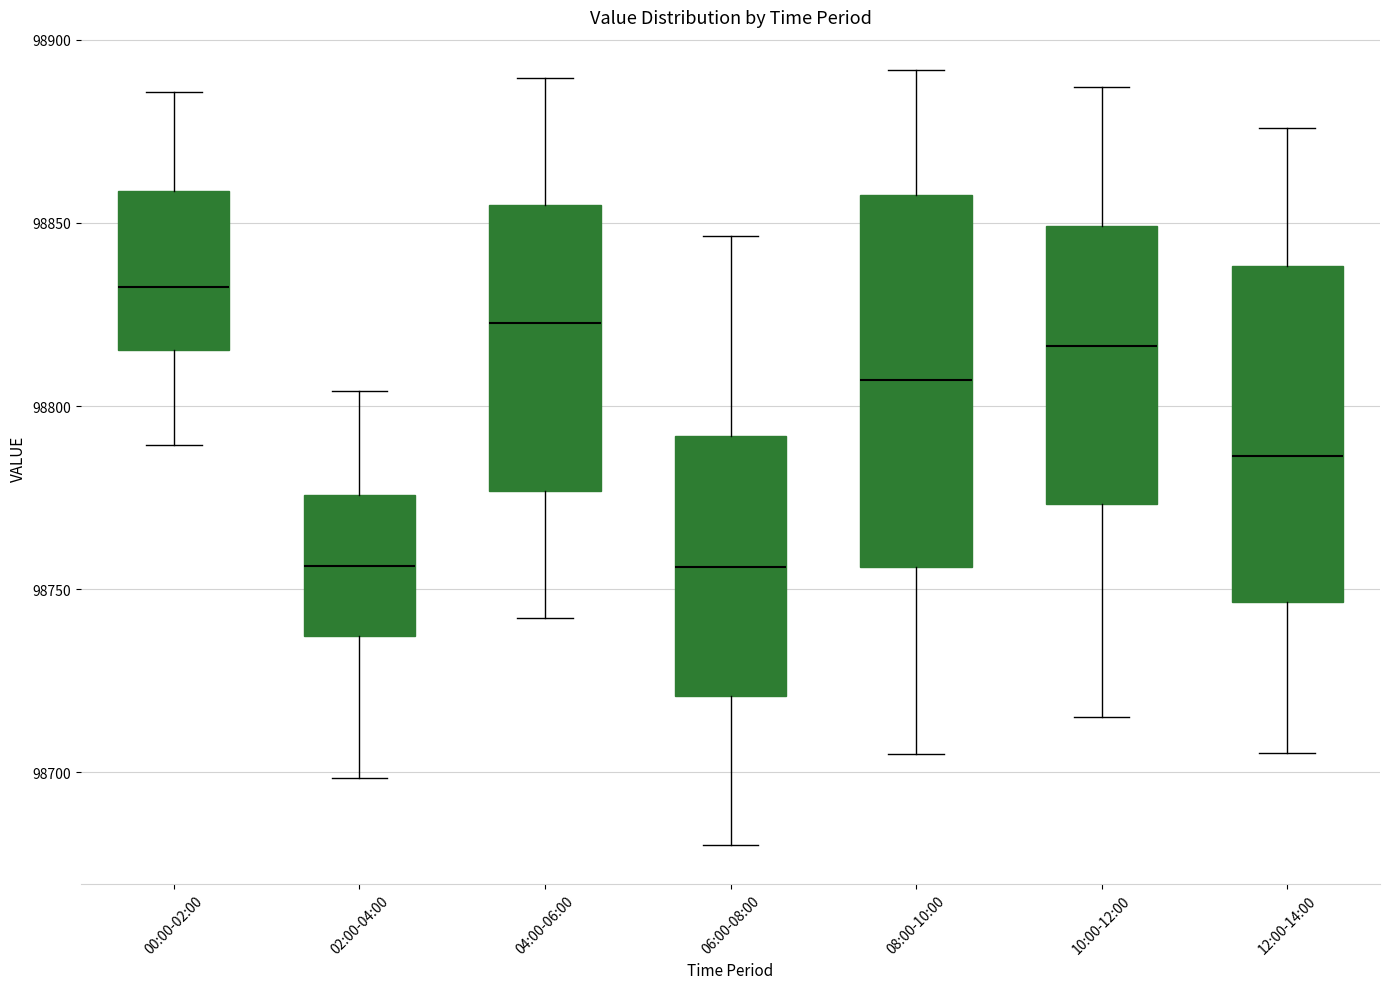

Reading left to right, read every box against the y-axis: the position of its median line, the range the box covers, and the ends of its whiskers. The values are not printed on the chart, so give them approximately, as read against the axis.

00:00-02:00: median 98835, box 98815 to 98860, whiskers 98790 to 98885
02:00-04:00: median 98755, box 98735 to 98775, whiskers 98700 to 98805
04:00-06:00: median 98825, box 98775 to 98855, whiskers 98740 to 98890
06:00-08:00: median 98755, box 98720 to 98790, whiskers 98680 to 98845
08:00-10:00: median 98805, box 98755 to 98855, whiskers 98705 to 98890
10:00-12:00: median 98815, box 98775 to 98850, whiskers 98715 to 98885
12:00-14:00: median 98785, box 98745 to 98840, whiskers 98705 to 98875